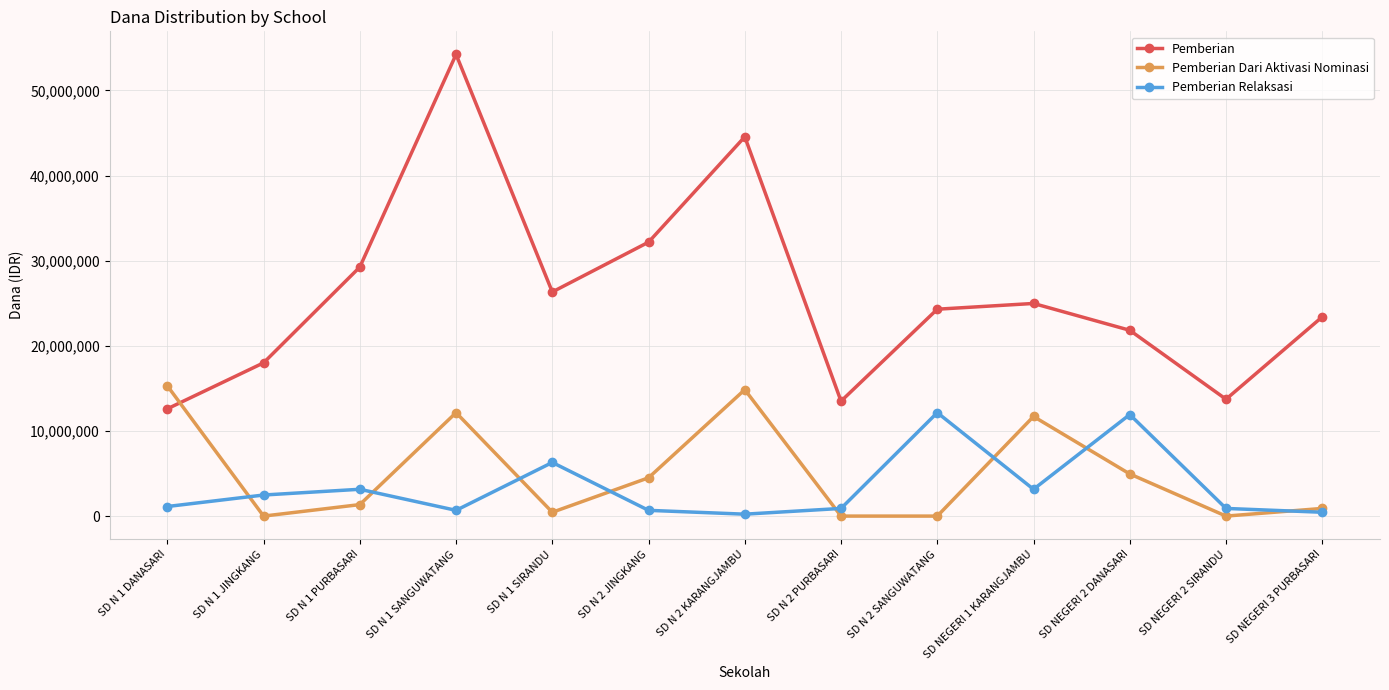

Is the value of Pemberian Relaksasi at SD NEGERI 2 SIRANDU greater than the value of Pemberian at SD N 2 SANGUWATANG?

No